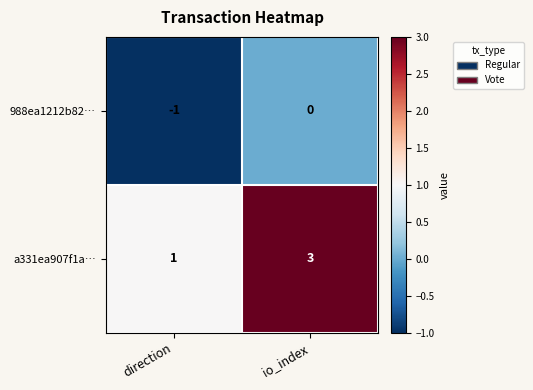

Count the number of data series in this chart.

2